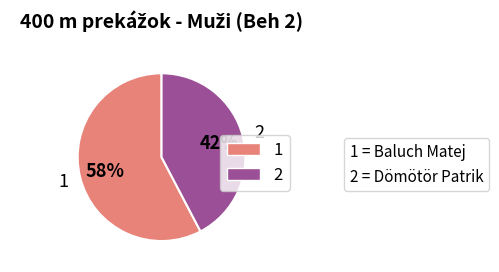

To the nearest percent, what is the average slice percentage?

50%